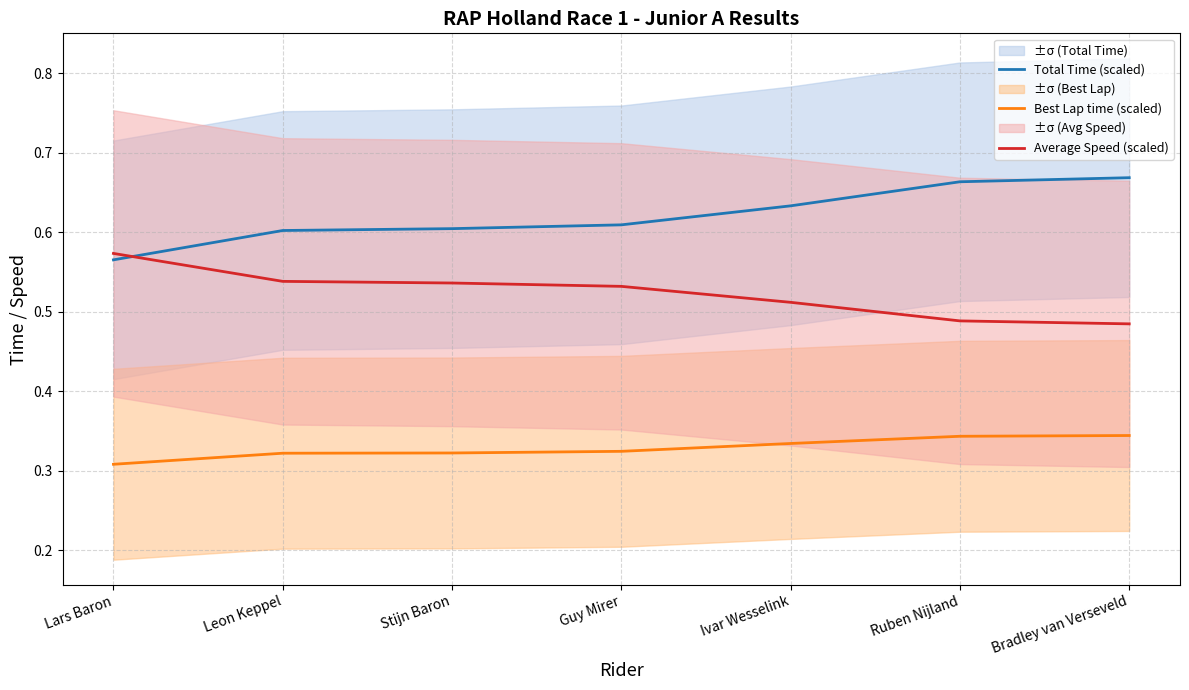

True or false: Average Speed (scaled) has a value of 0.9 at Stijn Baron.

False